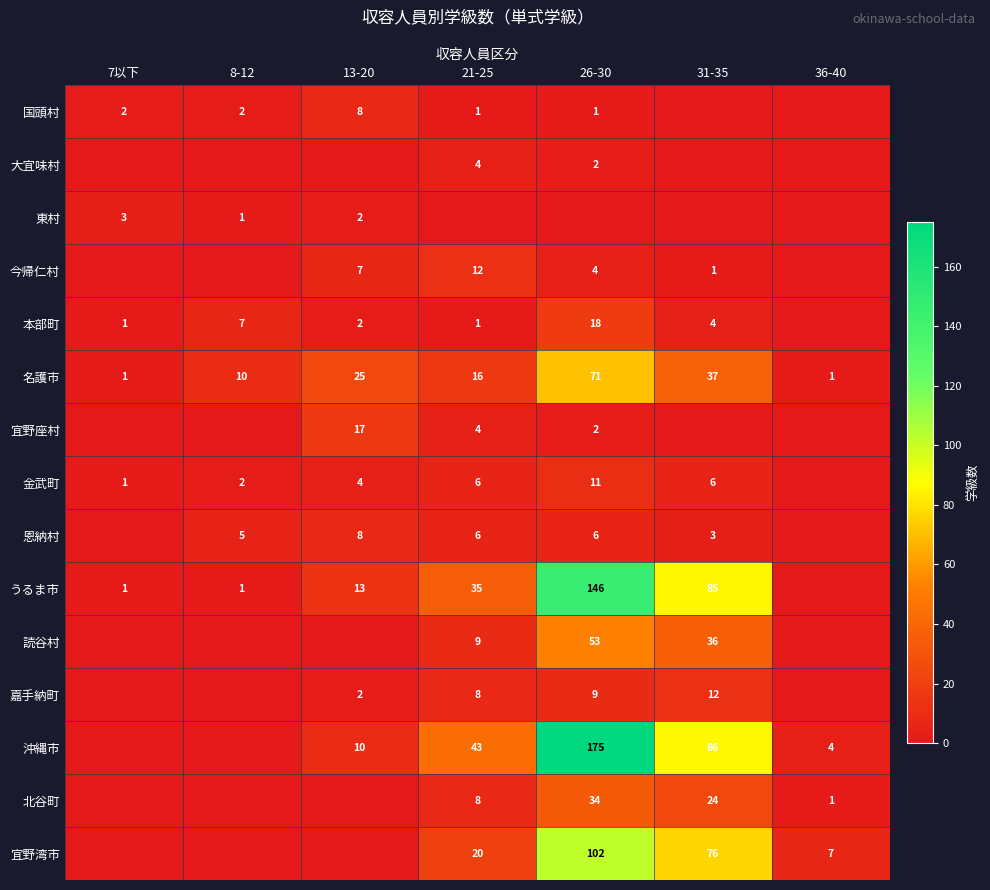

Is the value of 名護市 at 26-30 greater than the value of 沖縄市 at 36-40?

Yes